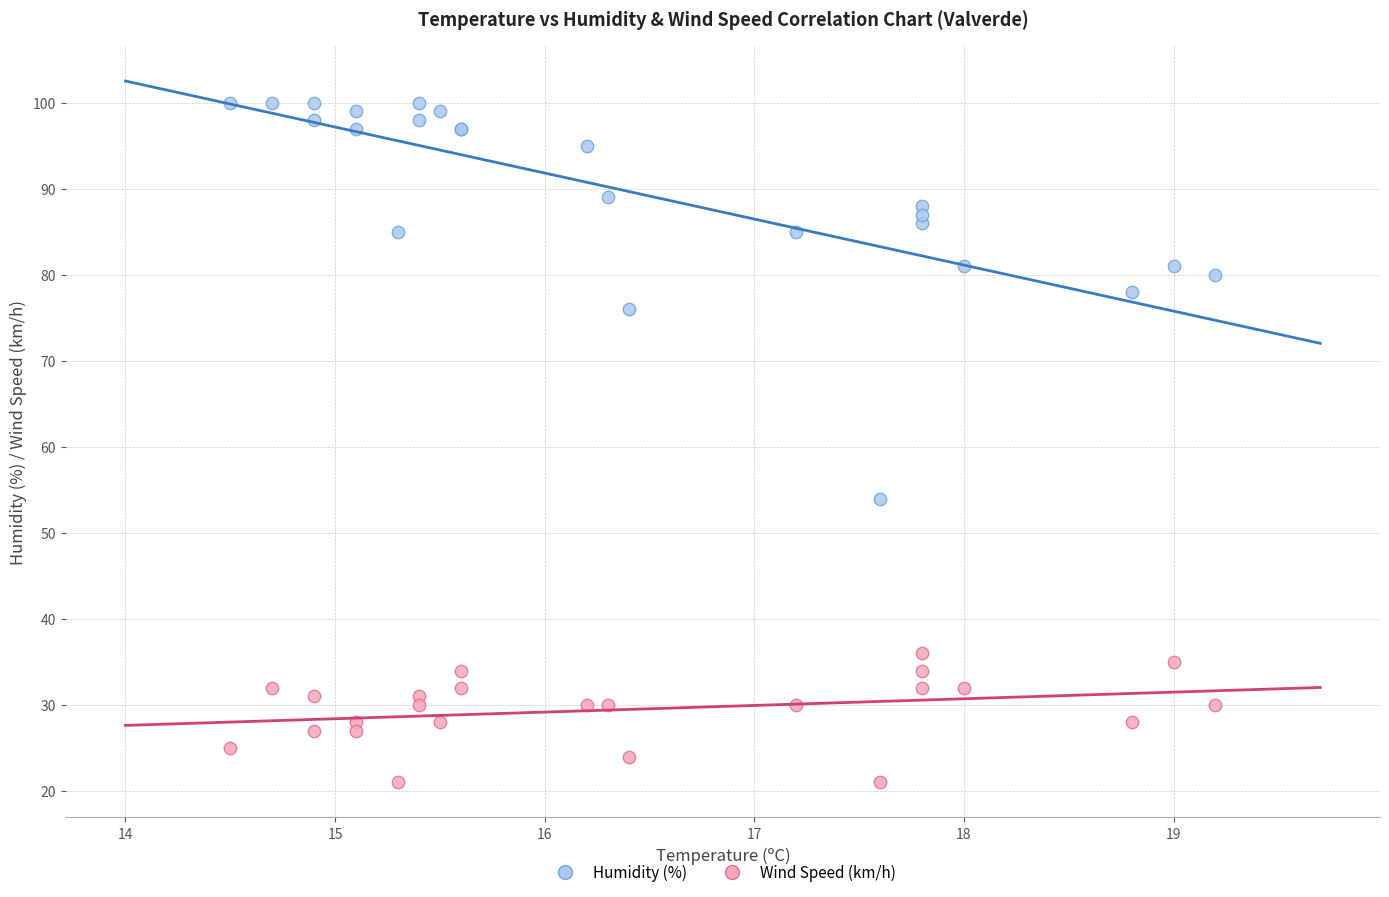

Which series reaches the minimum Y coordinate?

Wind Speed (km/h)